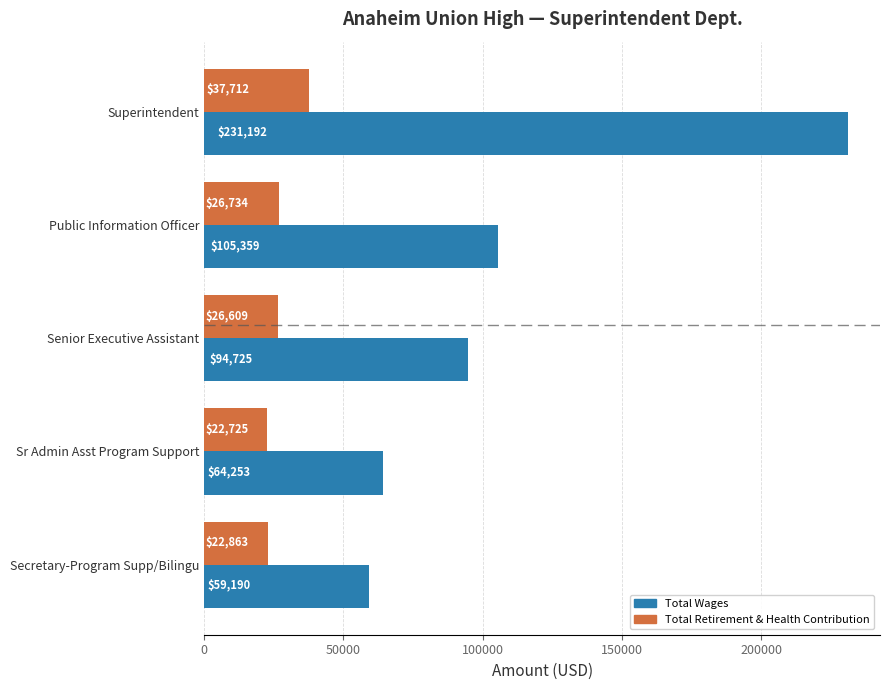

At which label is Total Wages closest to 145191?

Public Information Officer